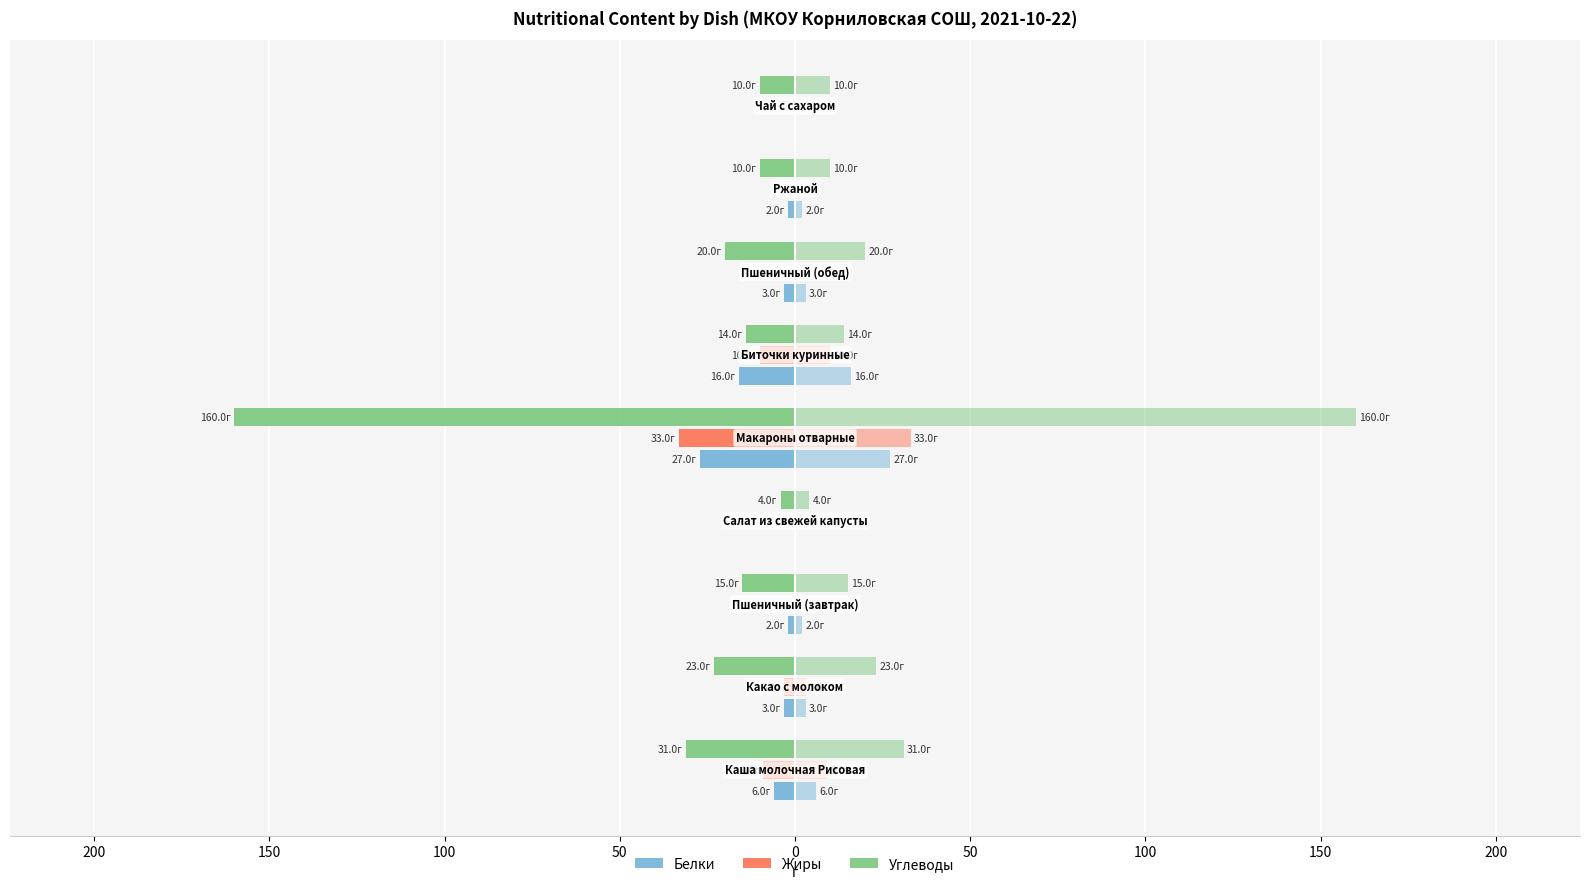

What is the spread (max minus min) of values at 100?

4